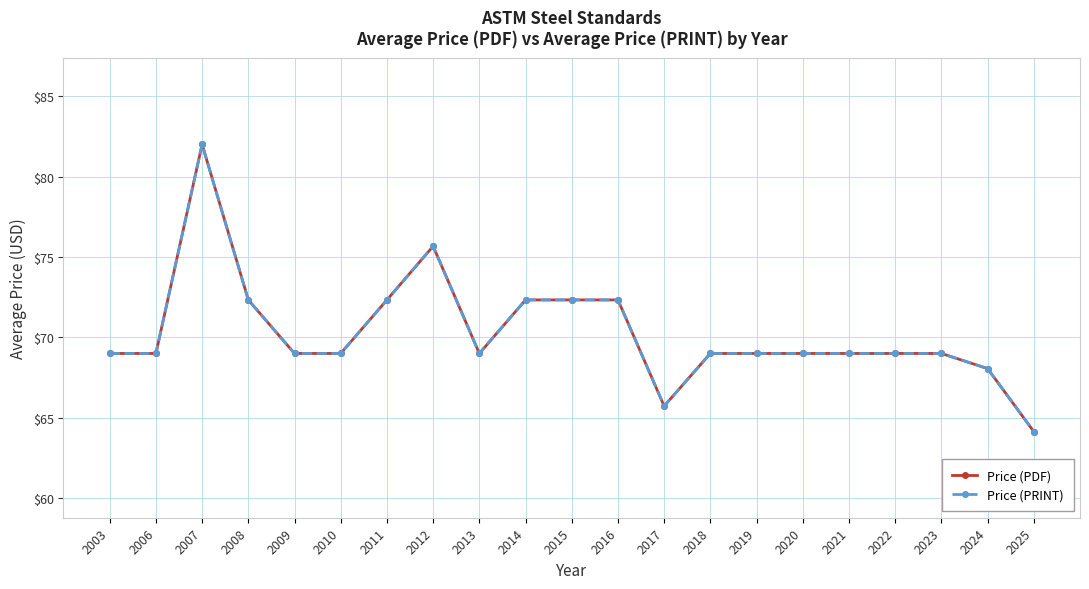

What is the highest value of the Price (PDF) series?

82.0